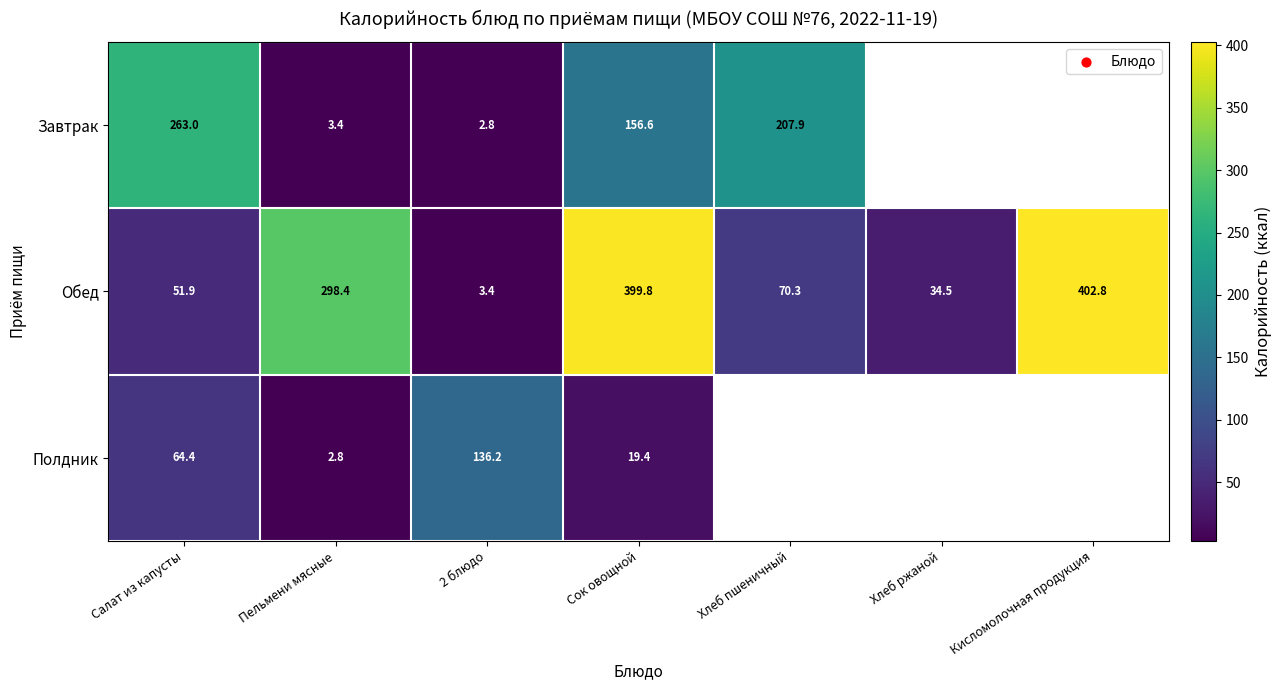

Count the number of data series in this chart.

3